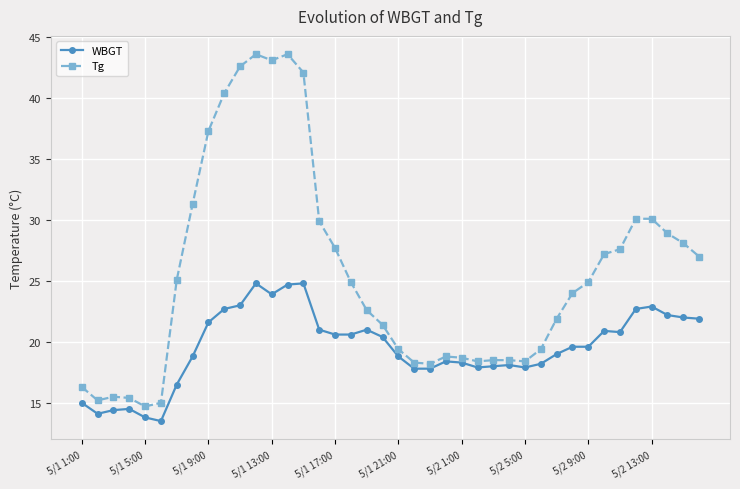

What is the difference between the second highest and minimum values in the WBGT series?

11.3